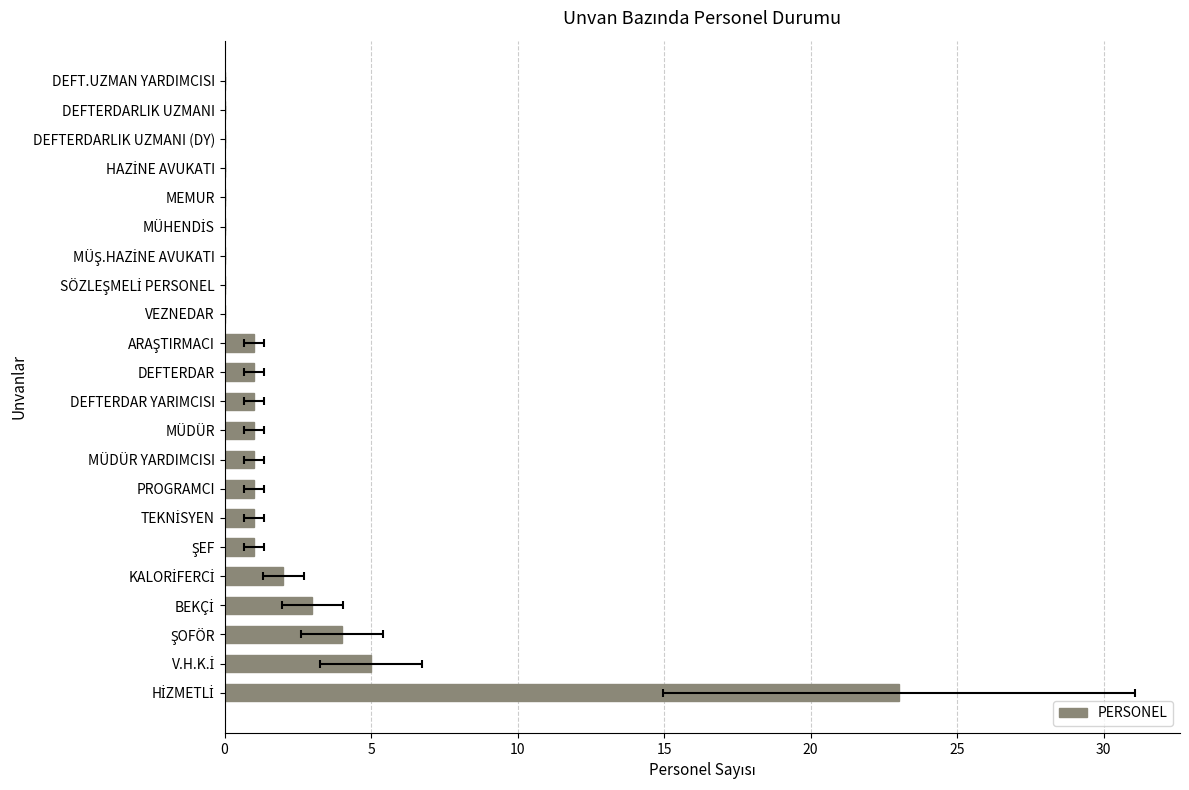

What is the greatest value displayed?

23